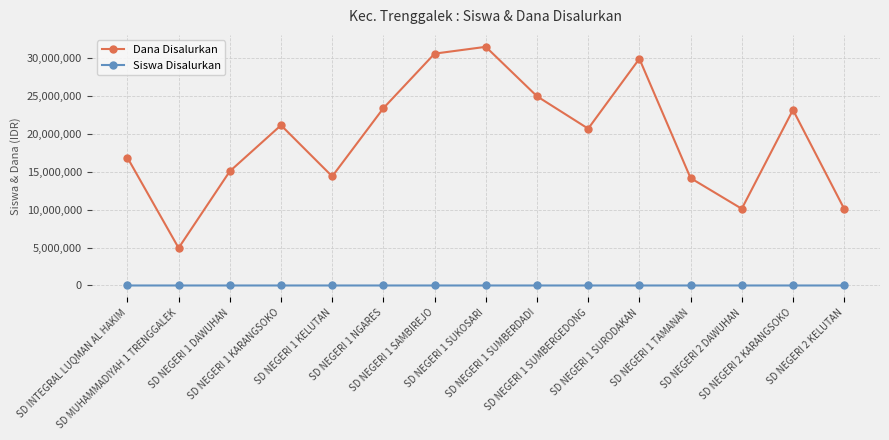

What is the maximum value shown in the chart?

31500000